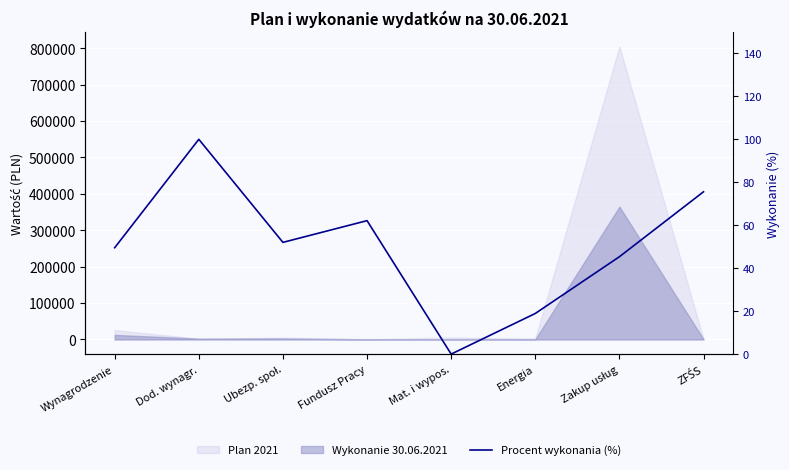

What is the value of the 2nd point from the left?

100.0